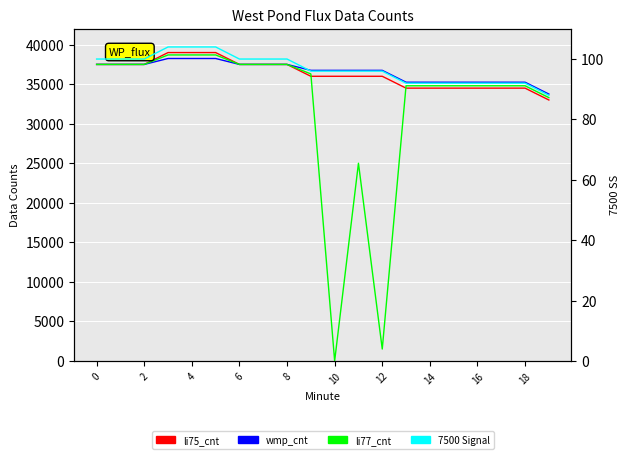

Where is the first local maximum for li77_cnt?

11